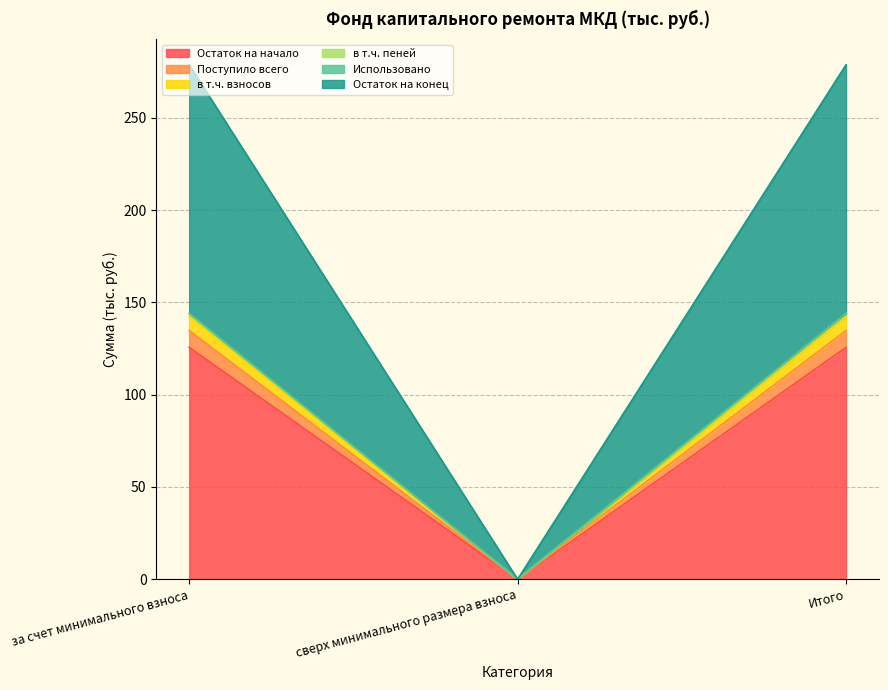

What is the highest value of the Остаток на начало series?

125.6